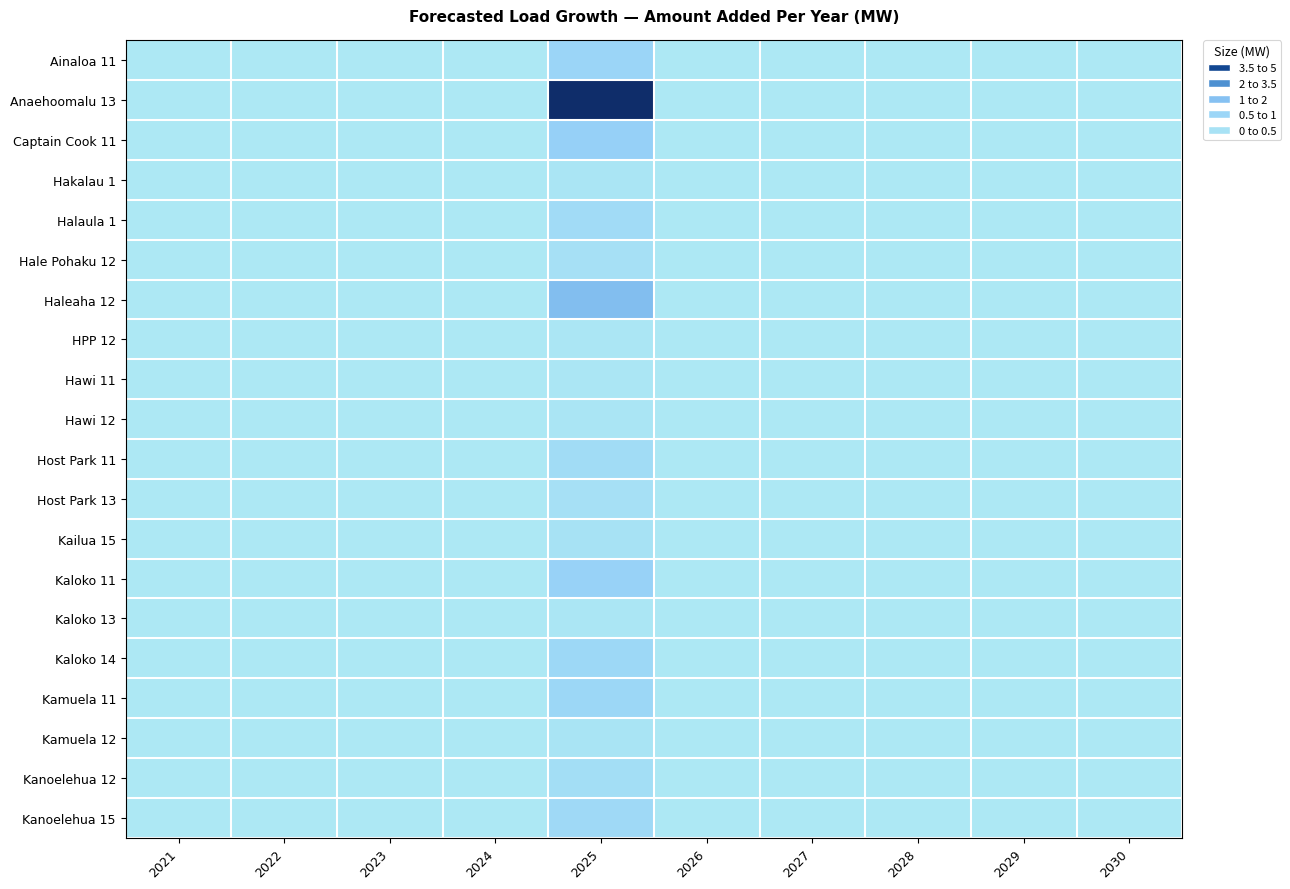

Count the number of data series in this chart.

20